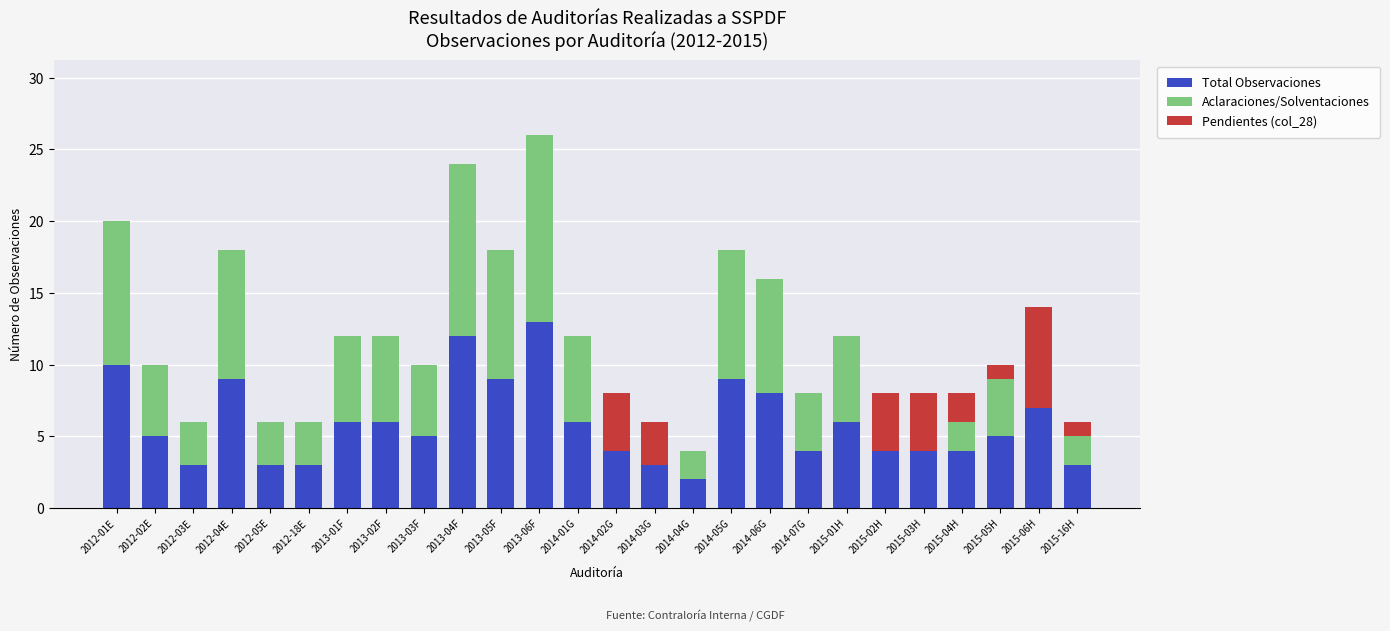

At which category is the sum across all series the highest?

2013-06F